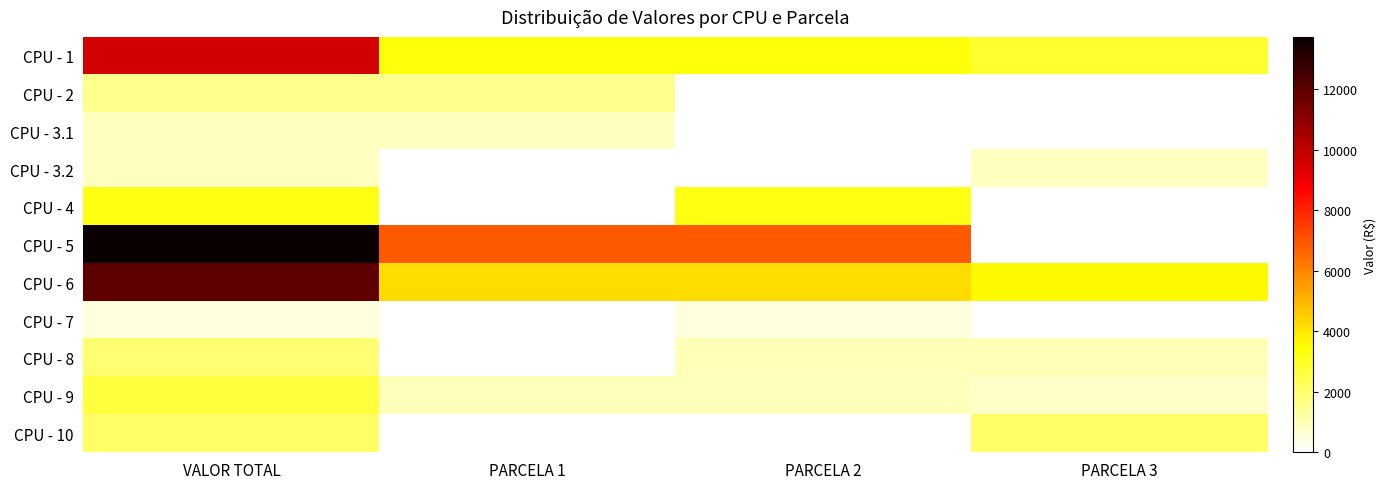

Count the number of data series in this chart.

11